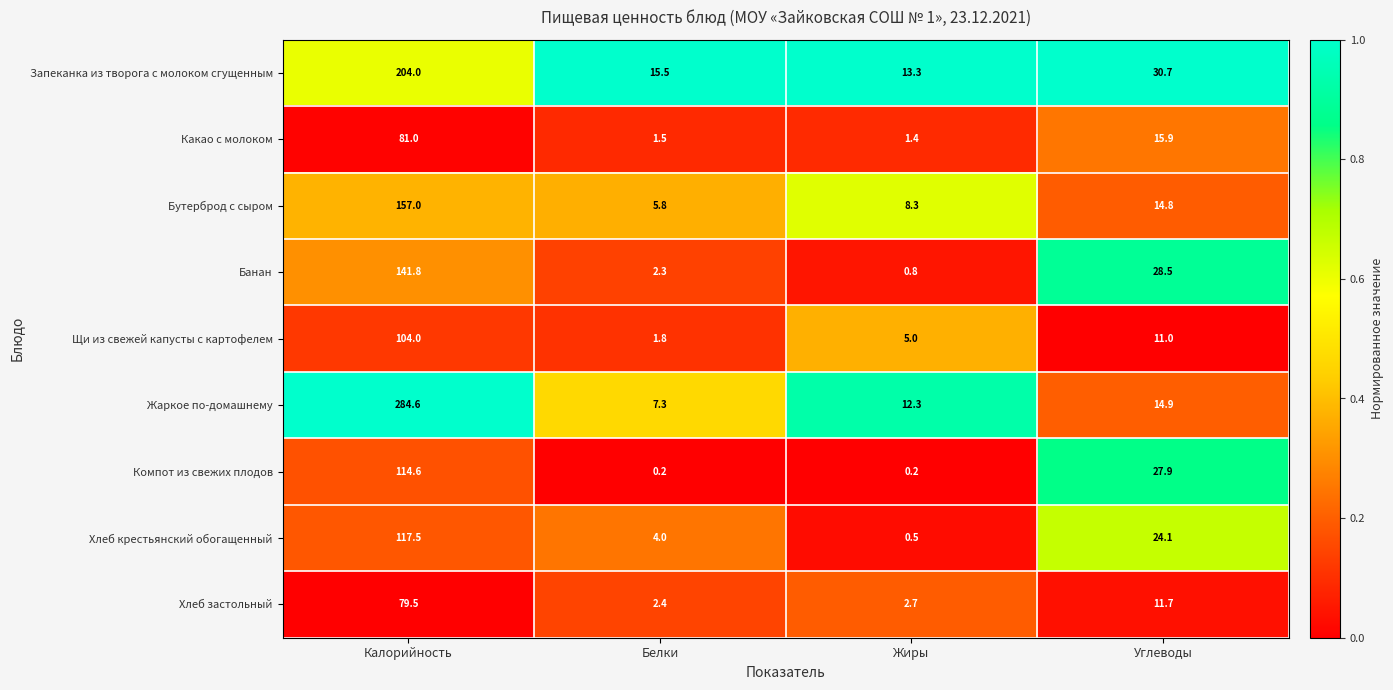

True or false: Хлеб крестьянский обогащенный has a value of 6.6 at Белки.

False